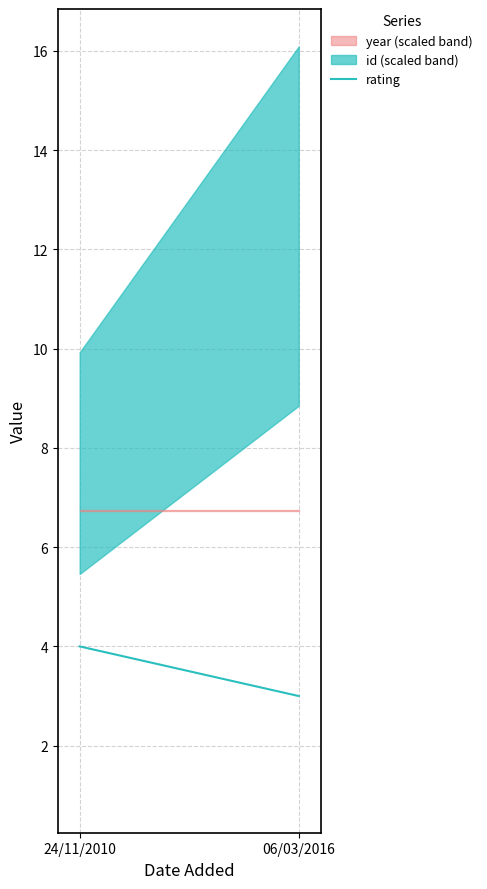

What is the difference between the maximum and minimum values in the rating series?

1